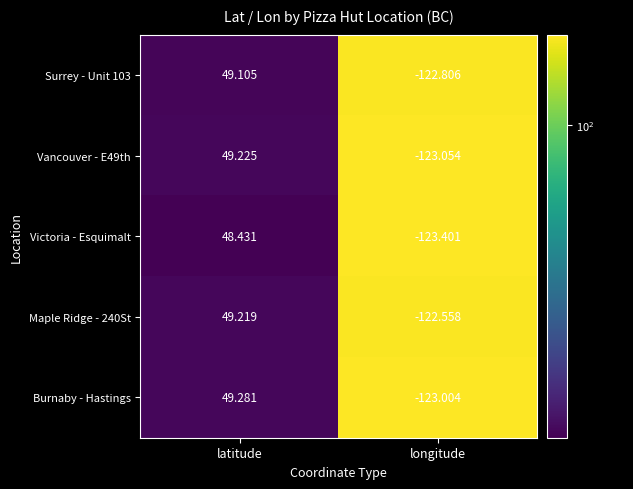

Where is Victoria - Esquimalt nearest to the value -37?

latitude